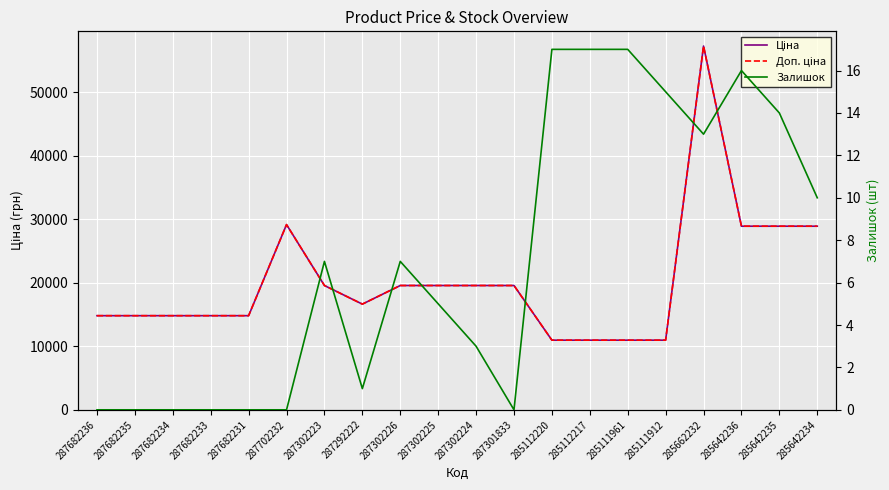

What is the difference between the highest and lowest values at 287292222?

16635.8